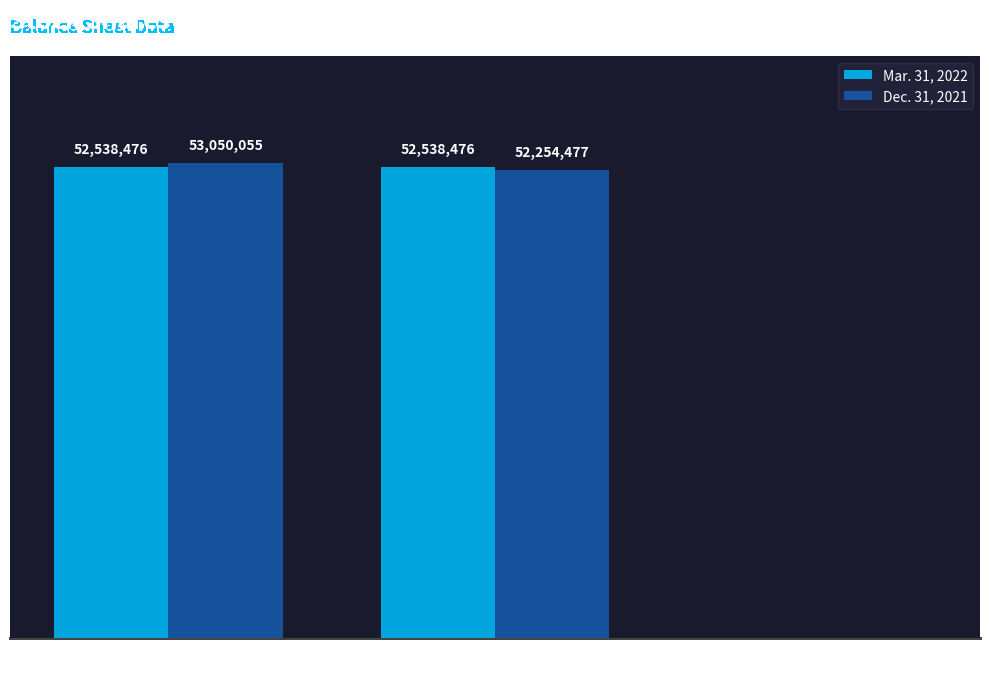

What are all the series names shown in the legend?

Mar. 31, 2022, Dec. 31, 2021